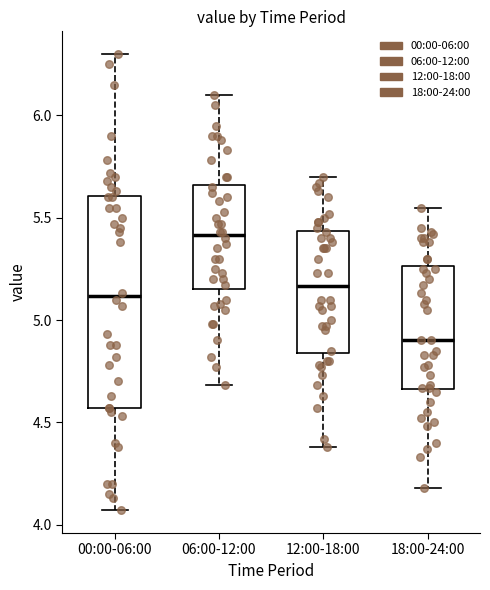

Where is the upper edge of the box for 00:00-06:00 on the y-axis? The values are not printed on the chart, so give them approximately, as read against the axis.

5.60